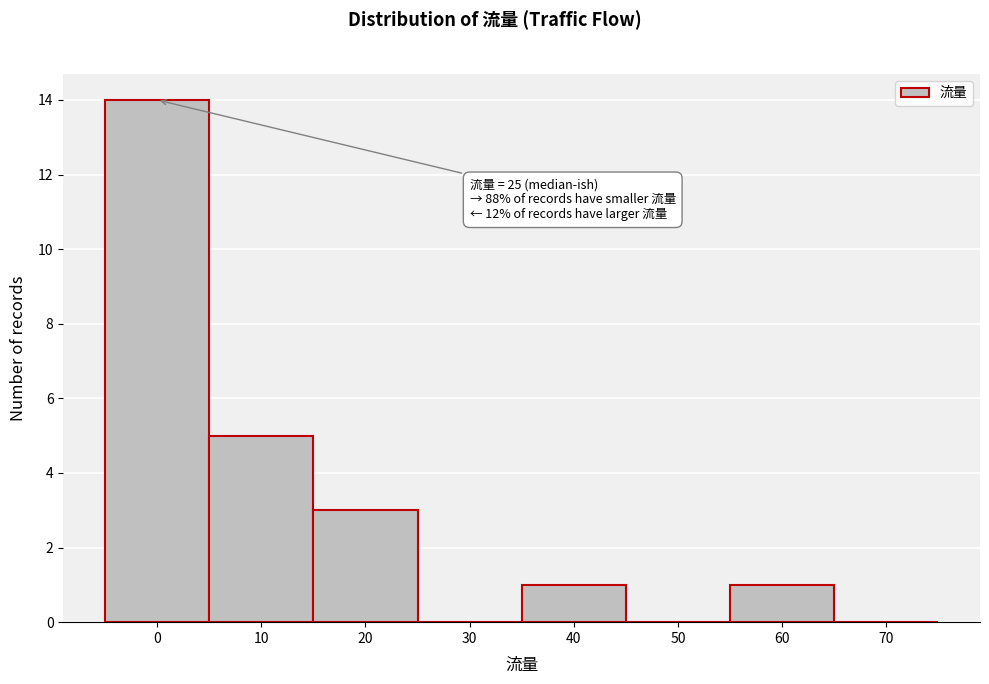

Reading right to left, transcribe all the data shown in this chart.

70=0	60=1	50=0	40=1	30=0	20=3	10=5	0=14